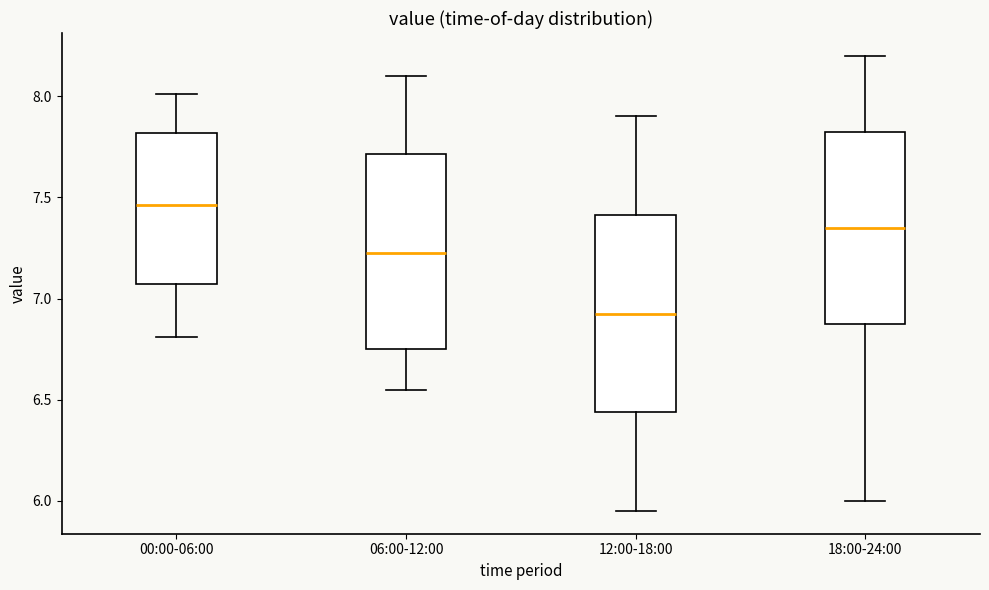

Reading left to right, transcribe this box plot: for each box, give where its median line is, the range the box spans, and where its two whiskers end, as read against the y-axis. The values are not printed on the chart, so give them approximately, as read against the axis.

00:00-06:00: median 7.45, box 7.05 to 7.80, whiskers 6.80 to 8.00
06:00-12:00: median 7.25, box 6.75 to 7.70, whiskers 6.55 to 8.10
12:00-18:00: median 6.95, box 6.45 to 7.40, whiskers 5.95 to 7.90
18:00-24:00: median 7.35, box 6.90 to 7.85, whiskers 6.00 to 8.20